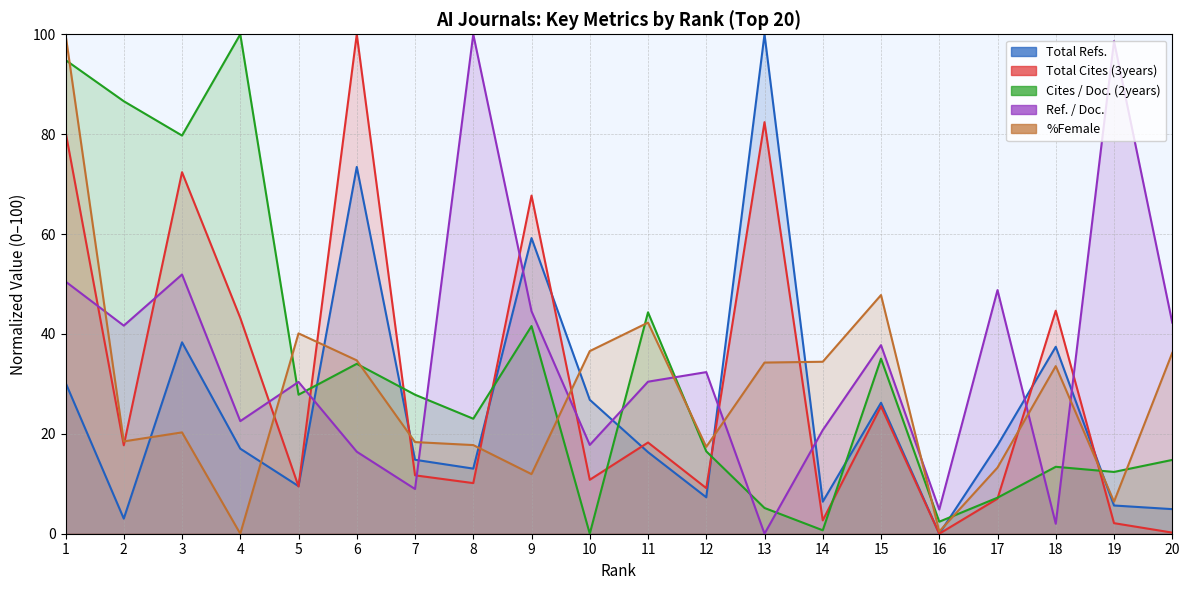

Which series has the largest total across all categories?

Ref. / Doc.